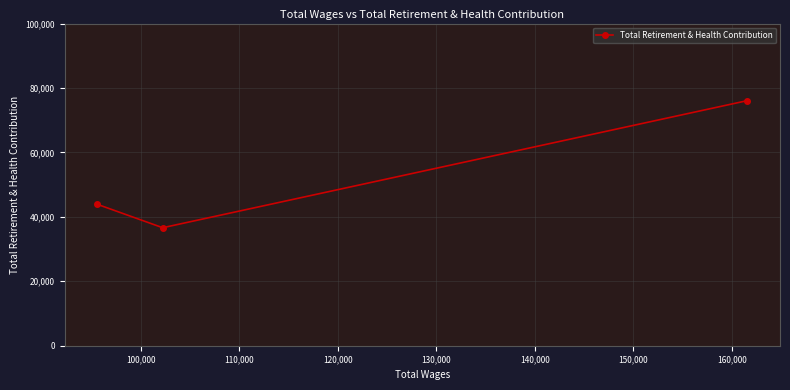

What is the greatest value displayed?

76088